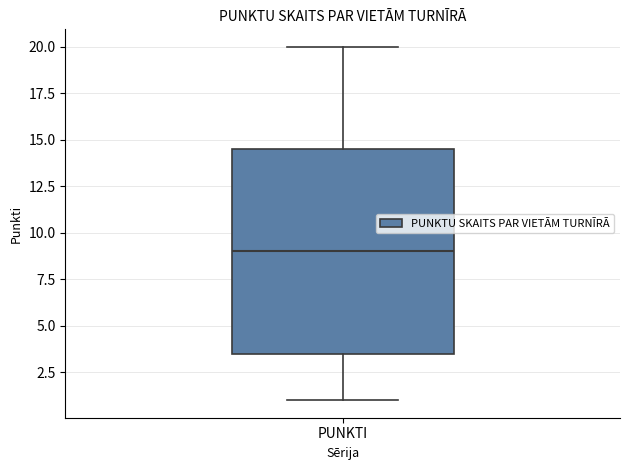

Where does the upper whisker of the box for PUNKTI end on the y-axis? The values are not printed on the chart, so give them approximately, as read against the axis.

20.0